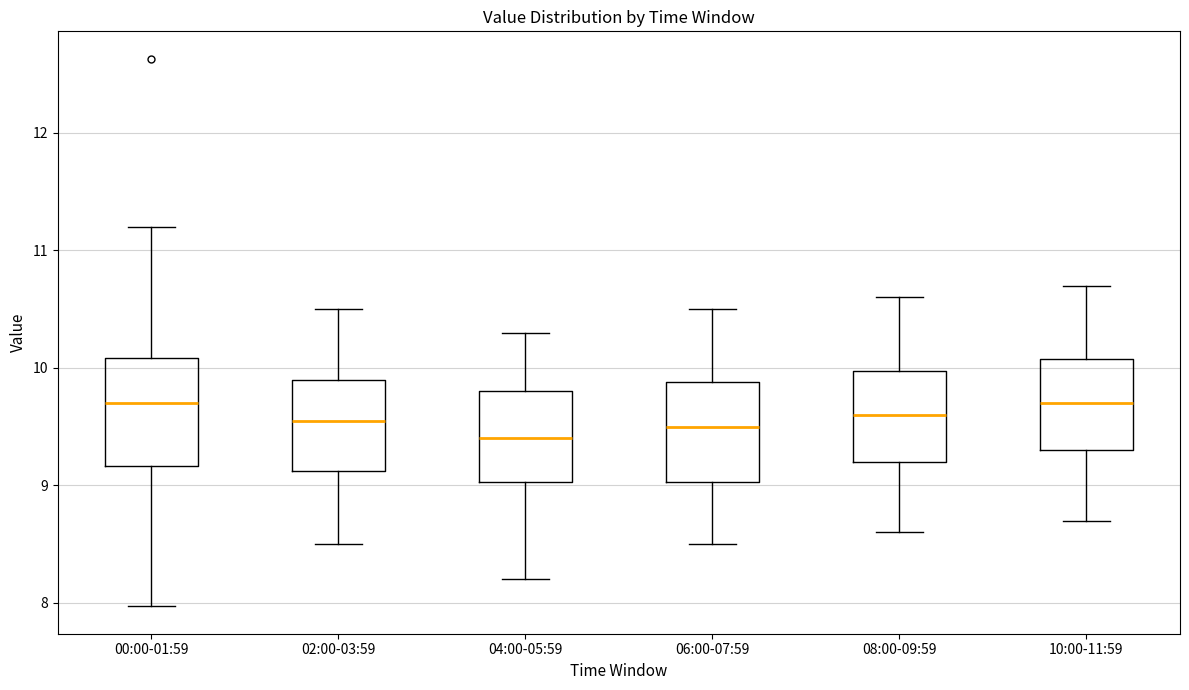

Reading left to right, transcribe this box plot: for each box, give where its median line is, the range the box spans, and where its two whiskers end, as read against the y-axis. The values are not printed on the chart, so give them approximately, as read against the axis.

00:00-01:59: median 9.7, box 9.2 to 10.1, whiskers 8.0 to 11.2
02:00-03:59: median 9.6, box 9.1 to 9.9, whiskers 8.5 to 10.5
04:00-05:59: median 9.4, box 9.0 to 9.8, whiskers 8.2 to 10.3
06:00-07:59: median 9.5, box 9.0 to 9.9, whiskers 8.5 to 10.5
08:00-09:59: median 9.6, box 9.2 to 10.0, whiskers 8.6 to 10.6
10:00-11:59: median 9.7, box 9.3 to 10.1, whiskers 8.7 to 10.7